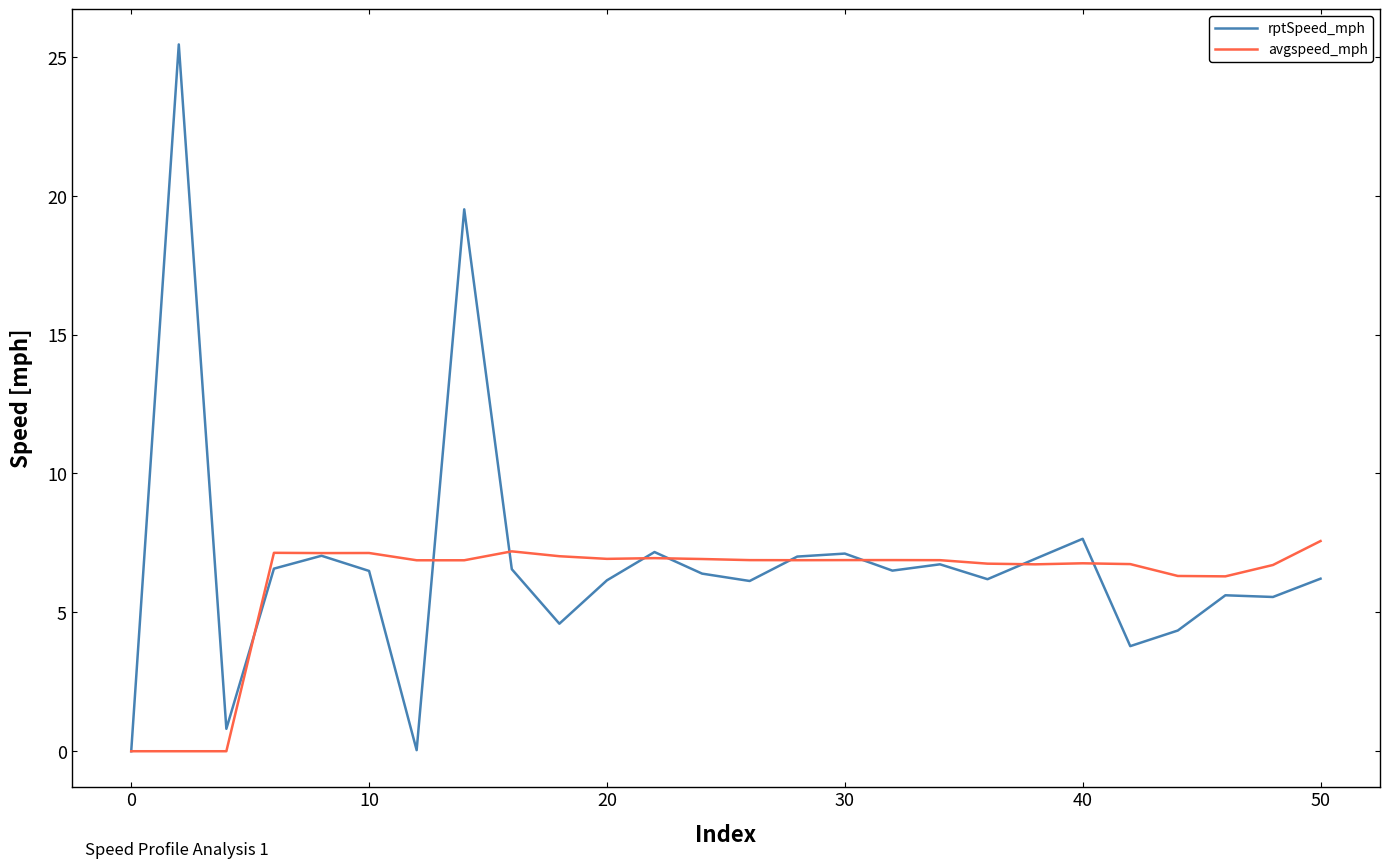

Which series has the largest range (max minus min)?

rptSpeed_mph